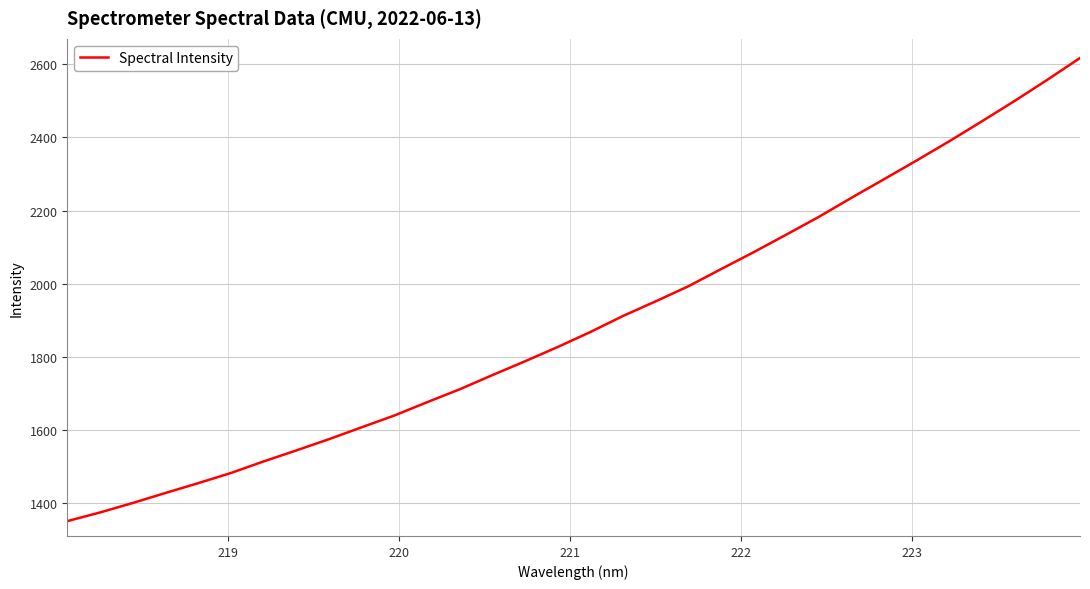

How many lines are shown in the chart?

1